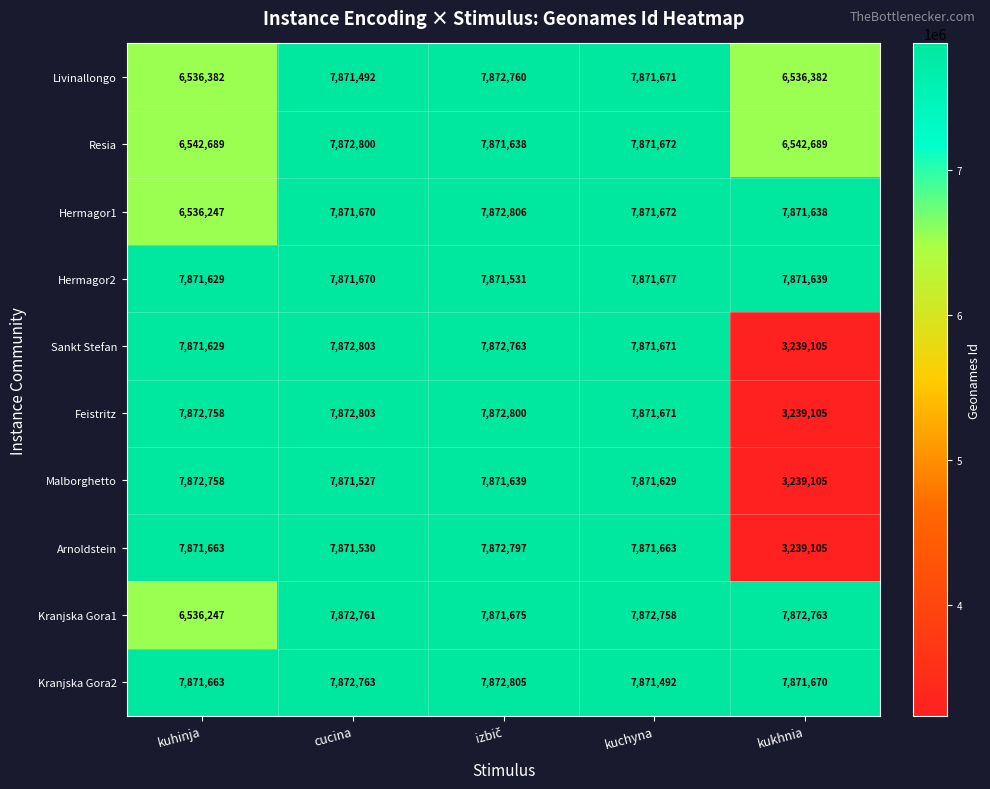

How many data points does each series have?

5